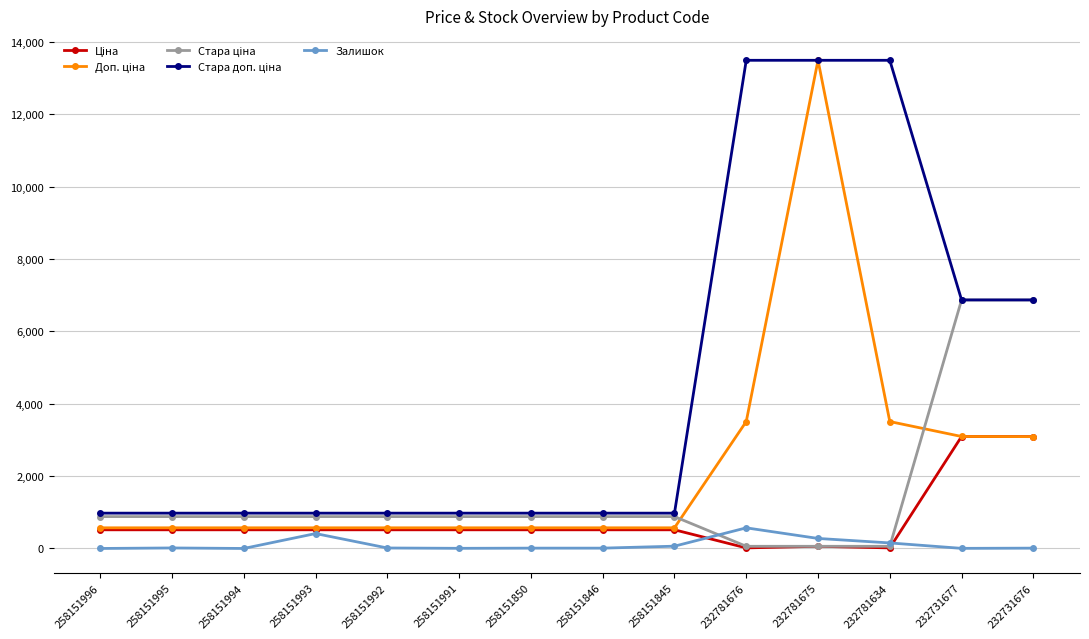

How many data points in Залишок are less than 13?

7